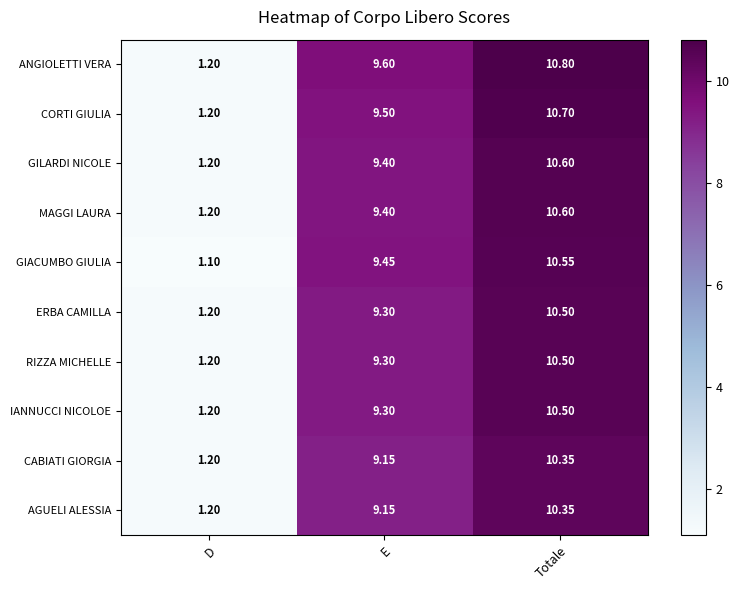

Which series has the largest total across all categories?

ANGIOLETTI VERA